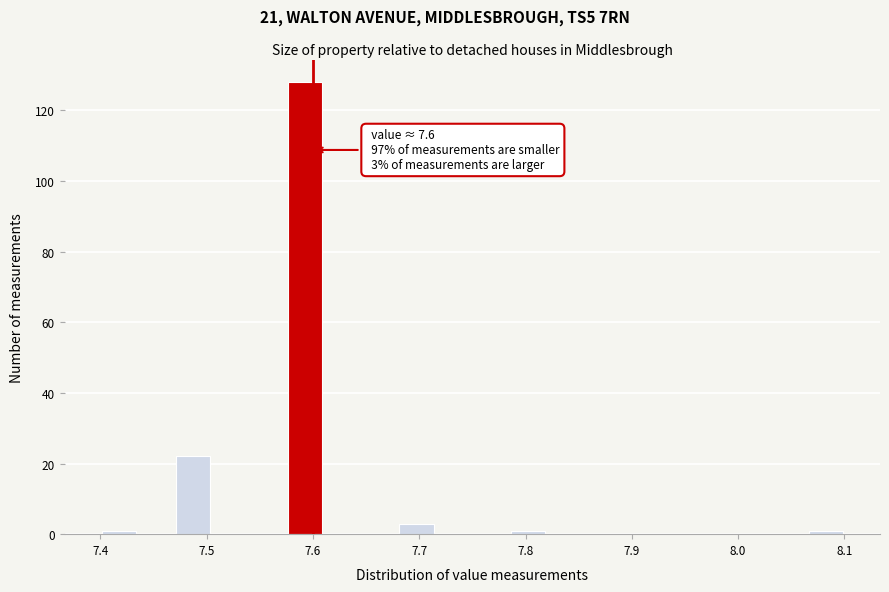

Around what value on the x-axis is the tallest bar? Give the approximate position of its centre, as read against the axis.

7.59